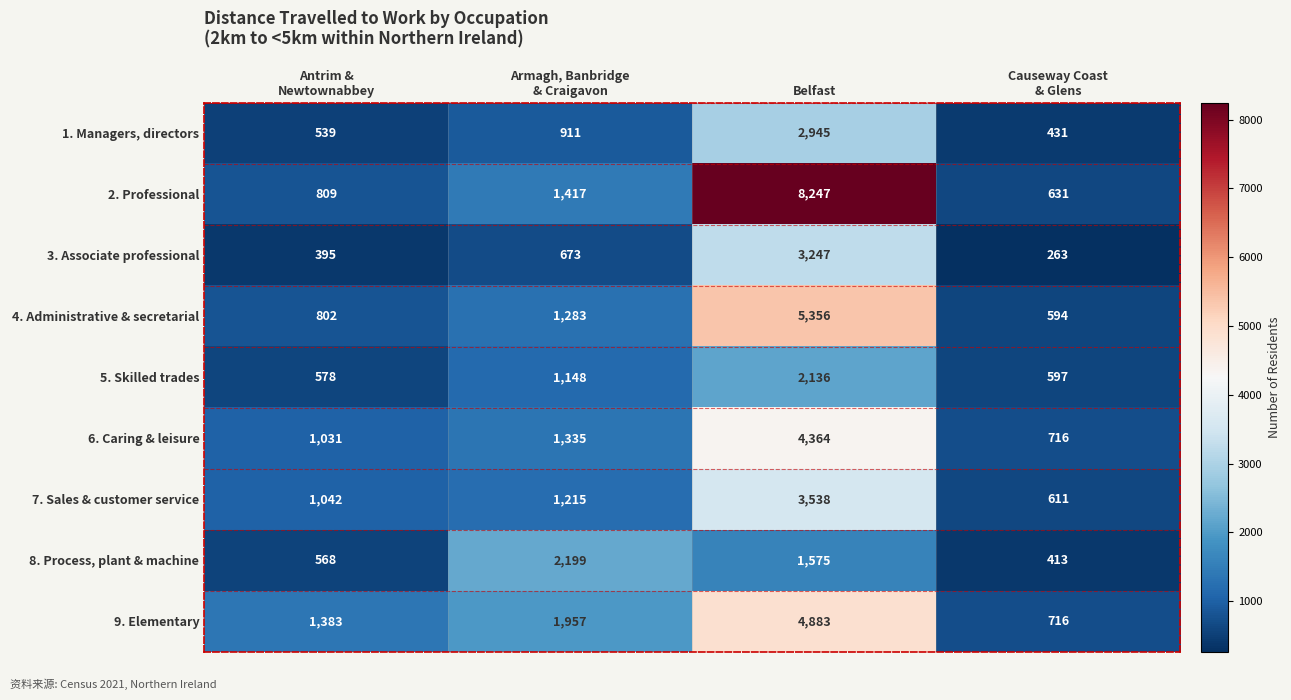

What is the difference between the maximum and minimum values in the 6. Caring & leisure series?

3648